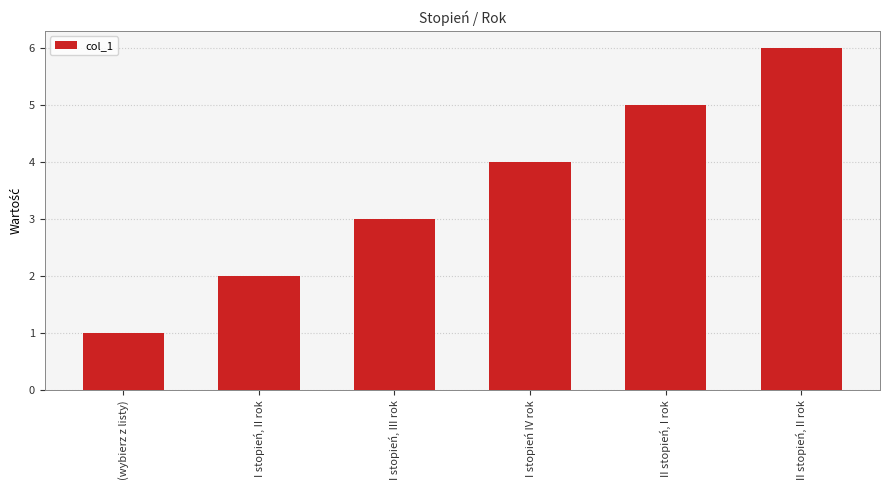

What is the greatest value displayed?

6